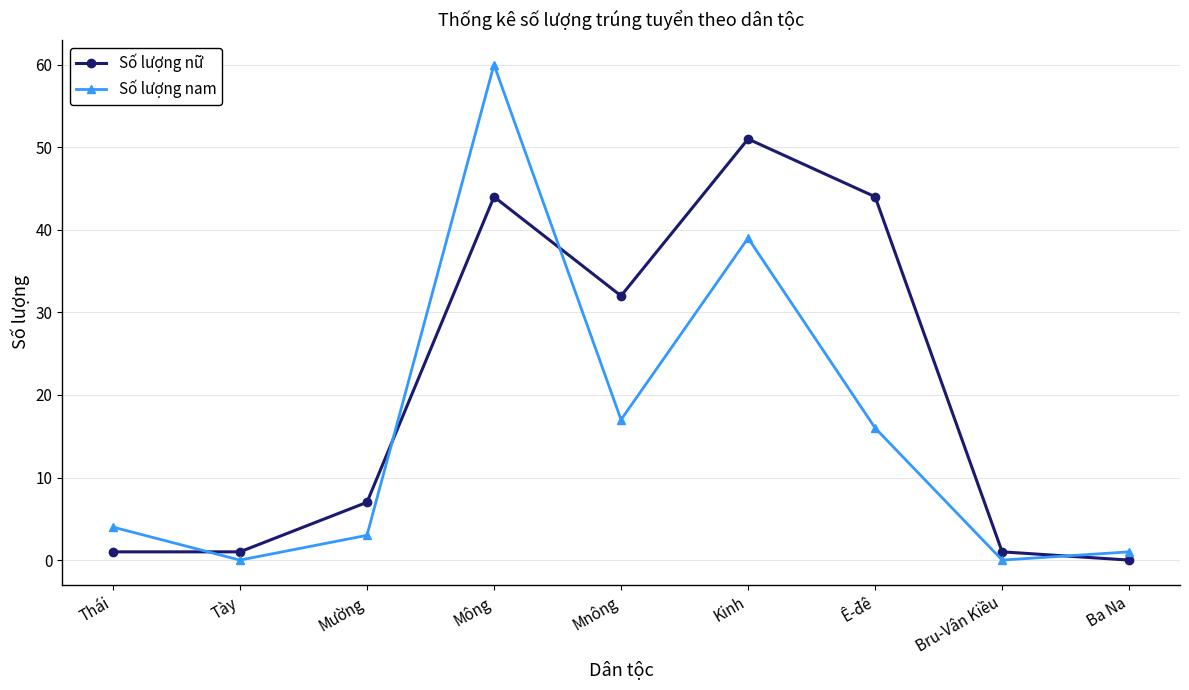

What is the greatest value displayed?

60